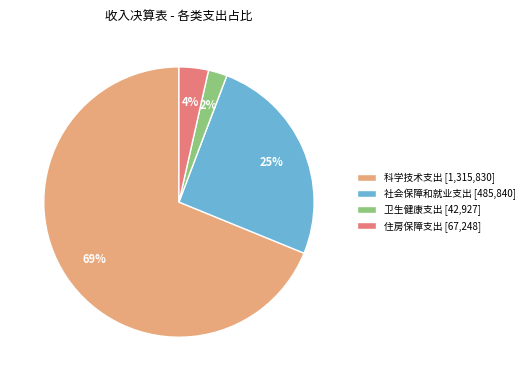

Which category has the smallest portion of the pie?

卫生健康支出